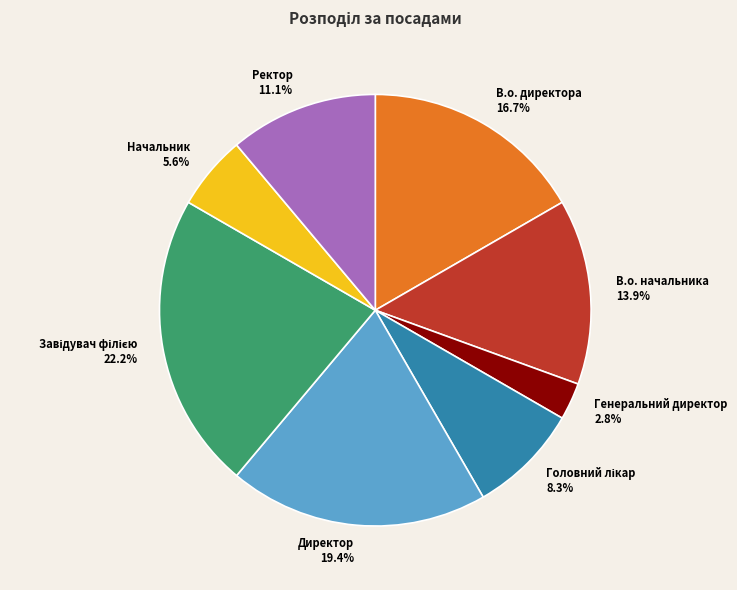

How many segments does this pie chart have?

8